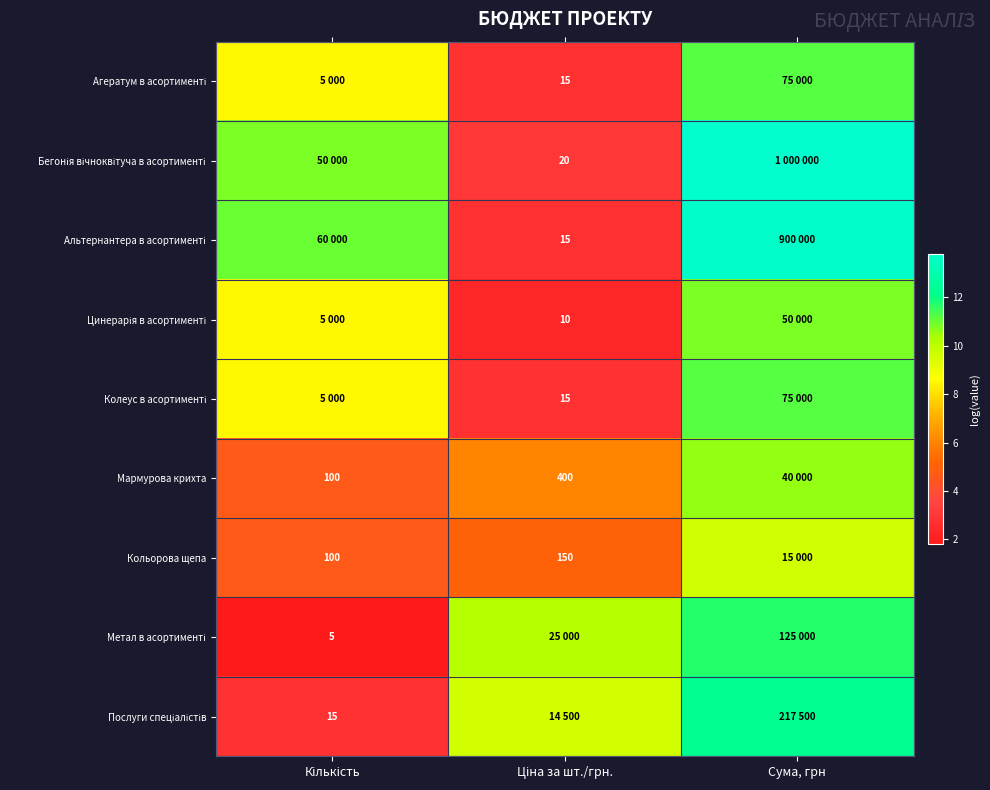

At which category is the sum across all series the highest?

Сума, грн